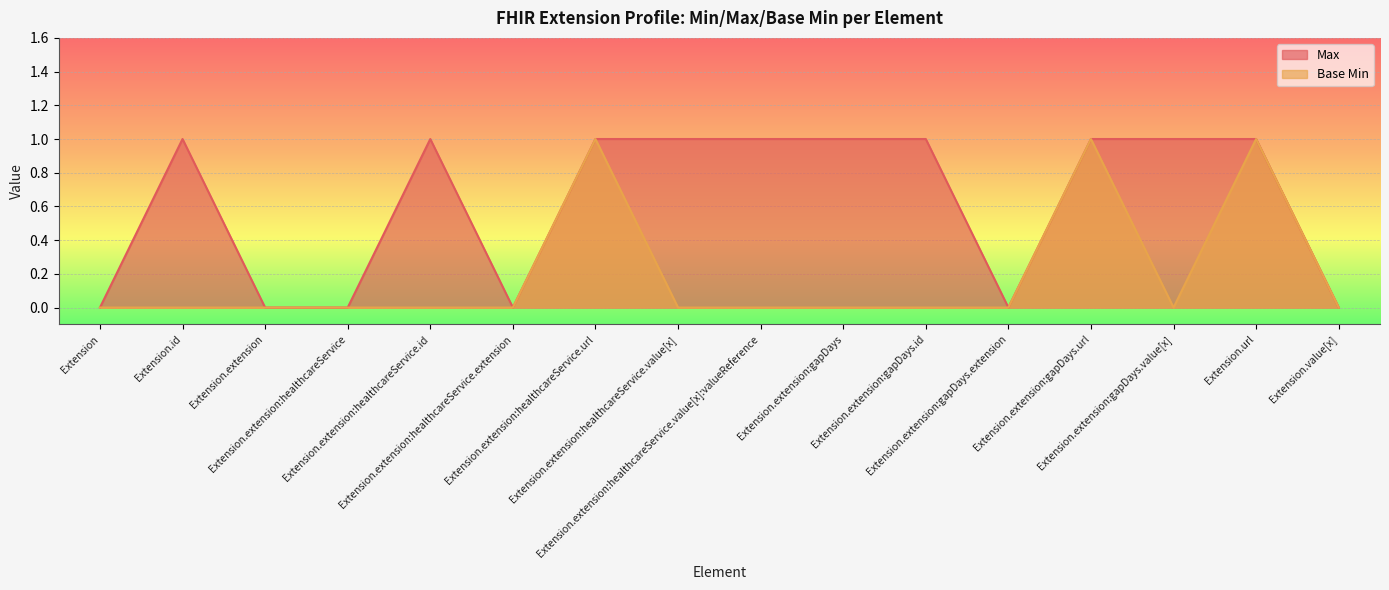

Rank the series by their average value, from highest to lowest.

Max, Base Min